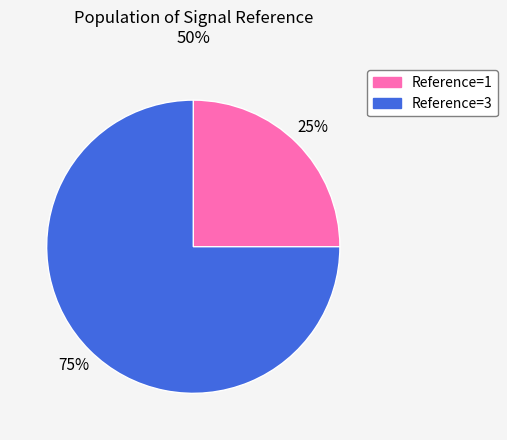

To the nearest percent, what is the difference between the largest and smallest slice percentages?

50%